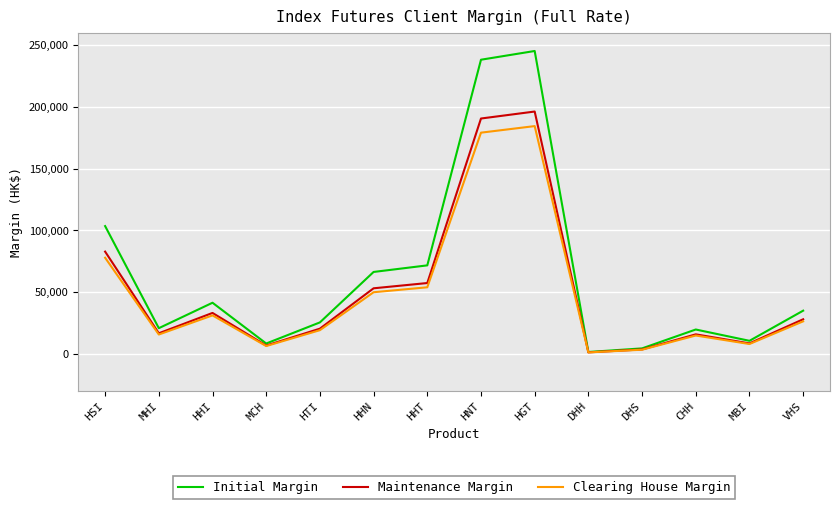

True or false: Maintenance Margin has a value of 54942 at HHI.

False